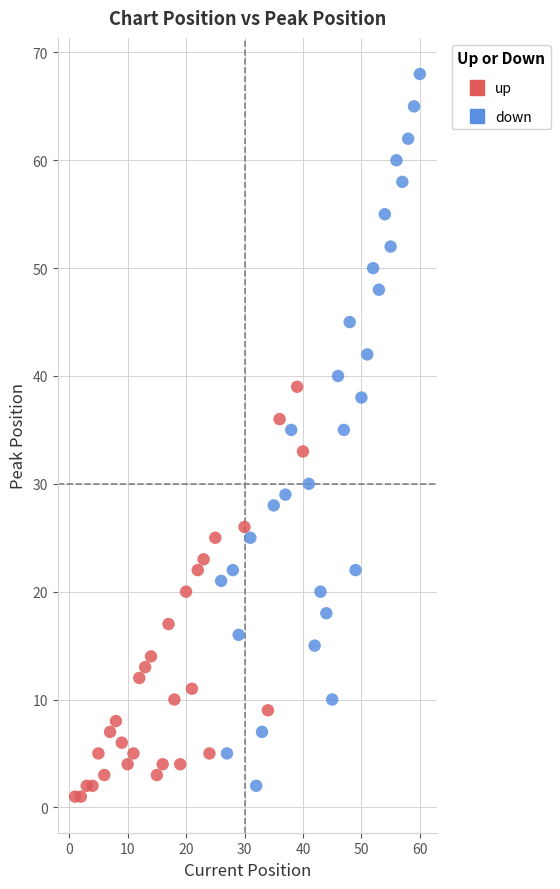

Which series has the largest Y range (max minus min)?

down